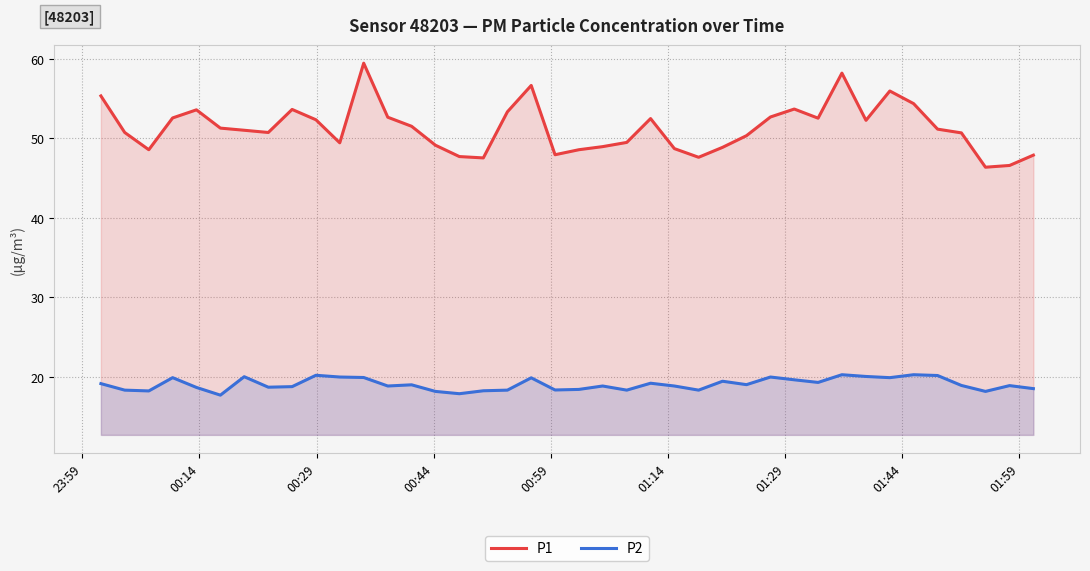

True or false: P2 has more than 2 points higher than both neighbors.

True